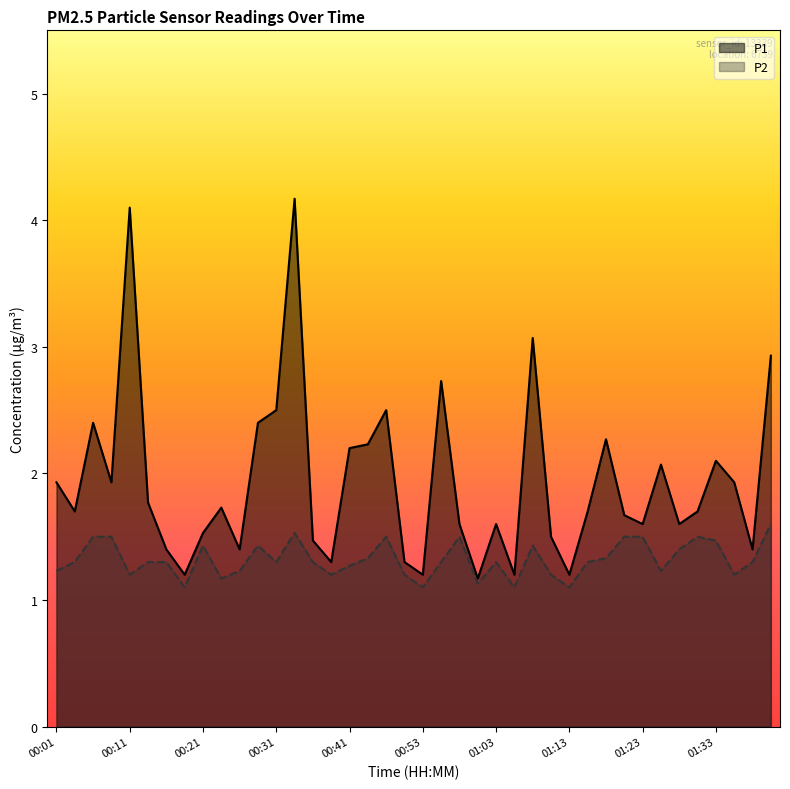

Which category has the highest value across all series?

00:33